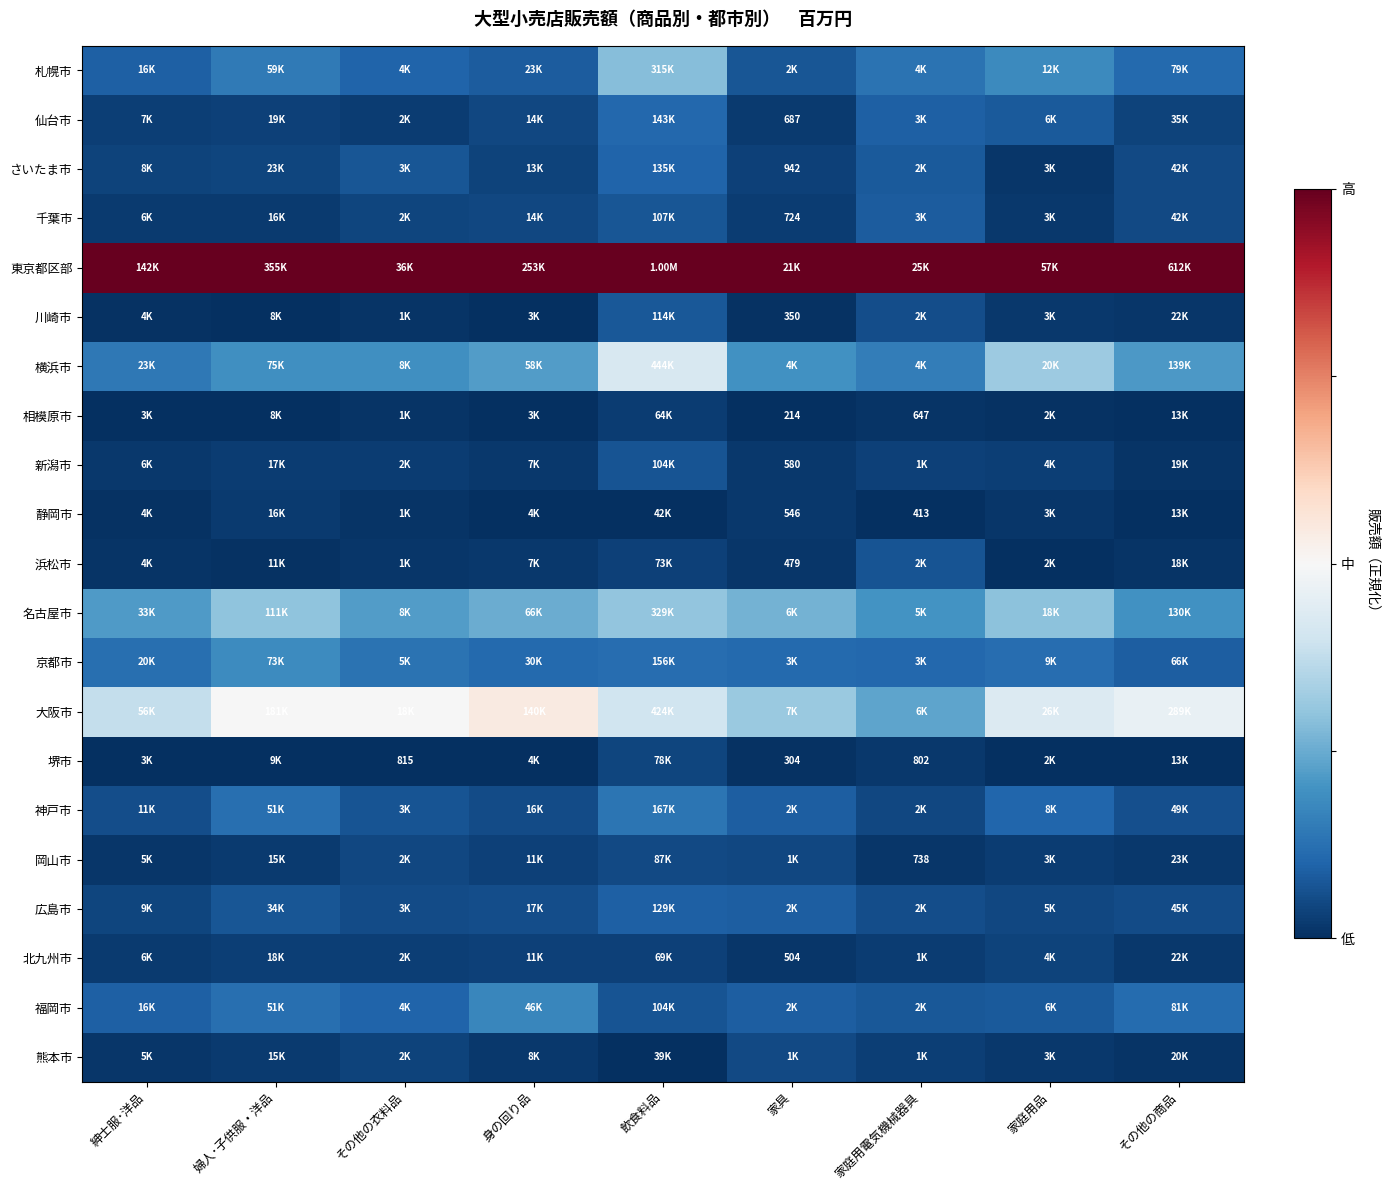

Which series has the largest total across all categories?

東京都区部